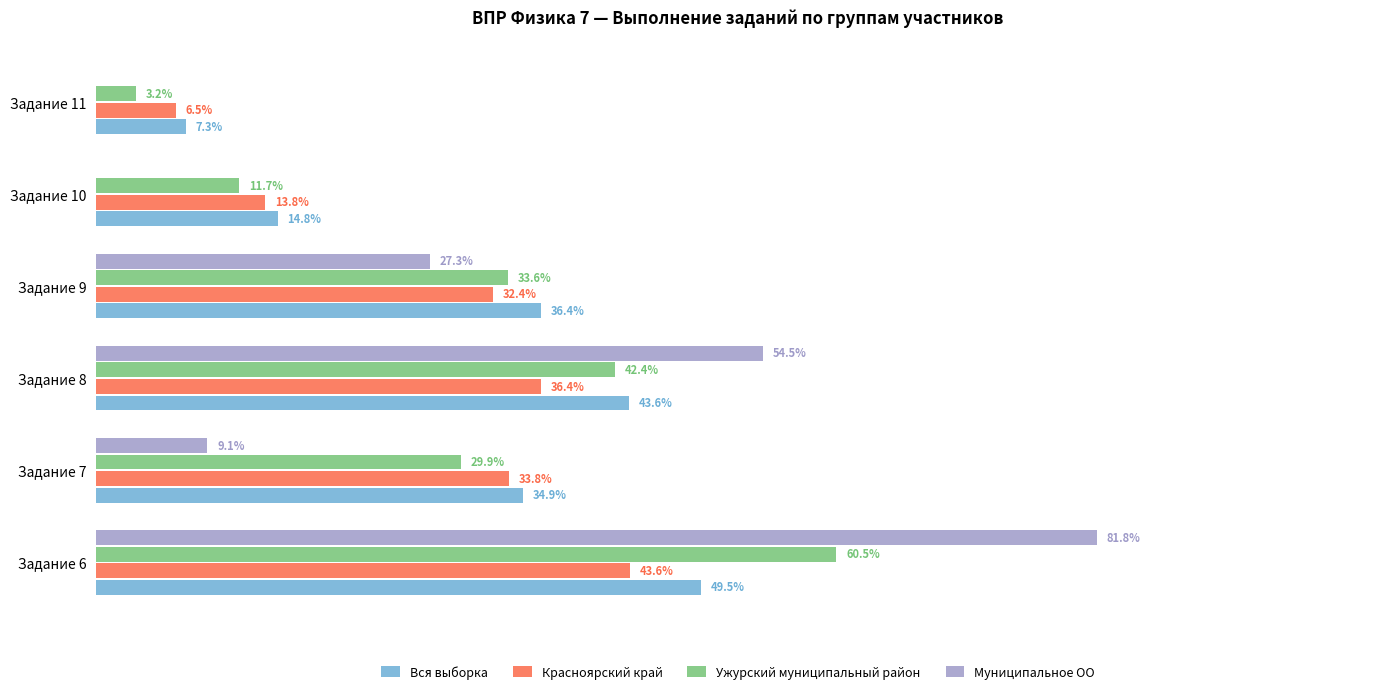

At which label is Вся выборка closest to 28?

Задание 7